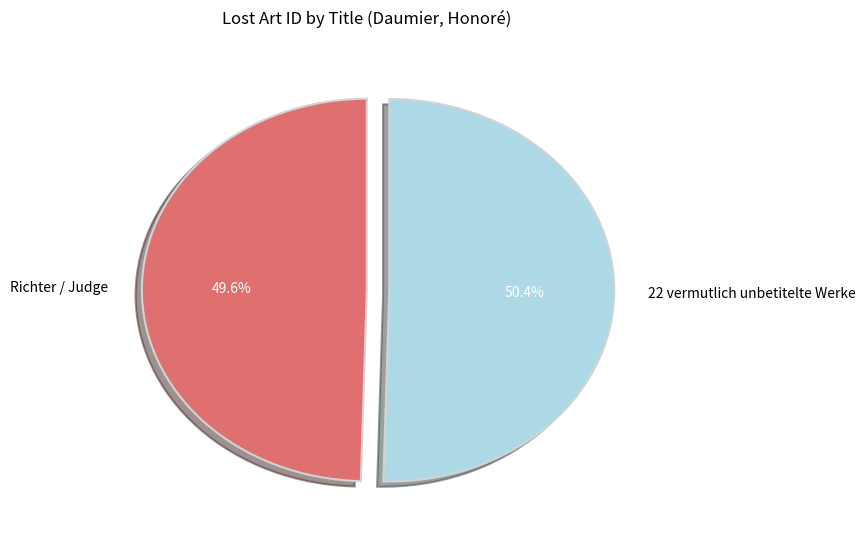

To the nearest percent, what portion does 22 vermutlich unbetitelte Werke represent?

50%